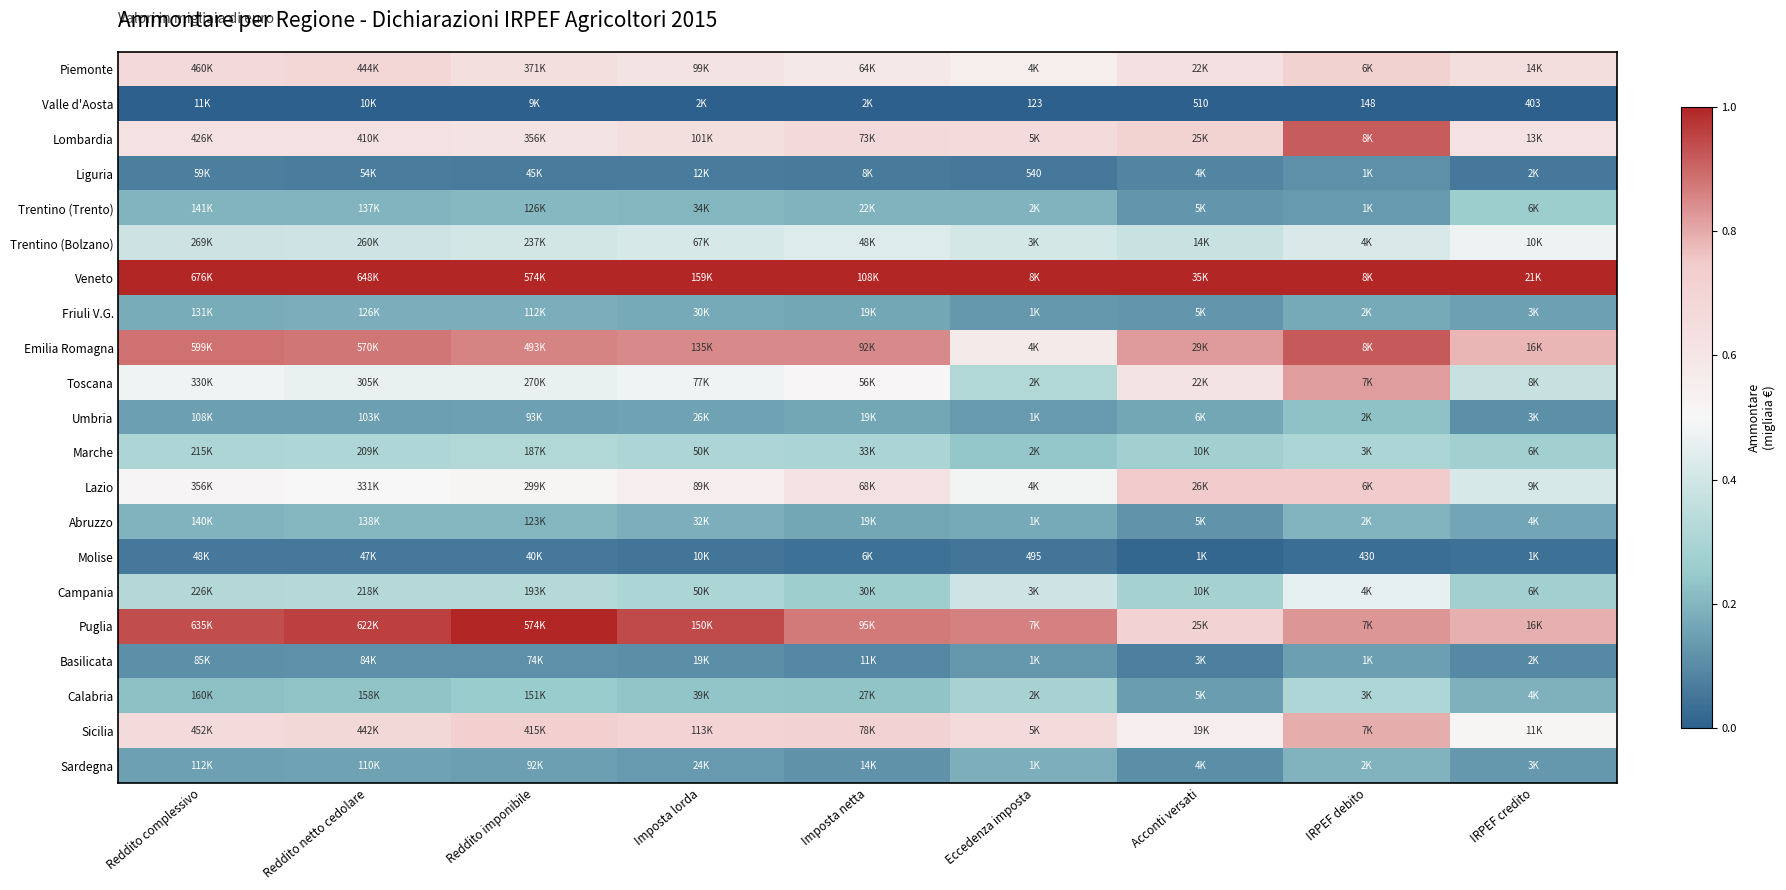

The Sicilia series shows 0.1 at Imposta lorda. True or false?

False